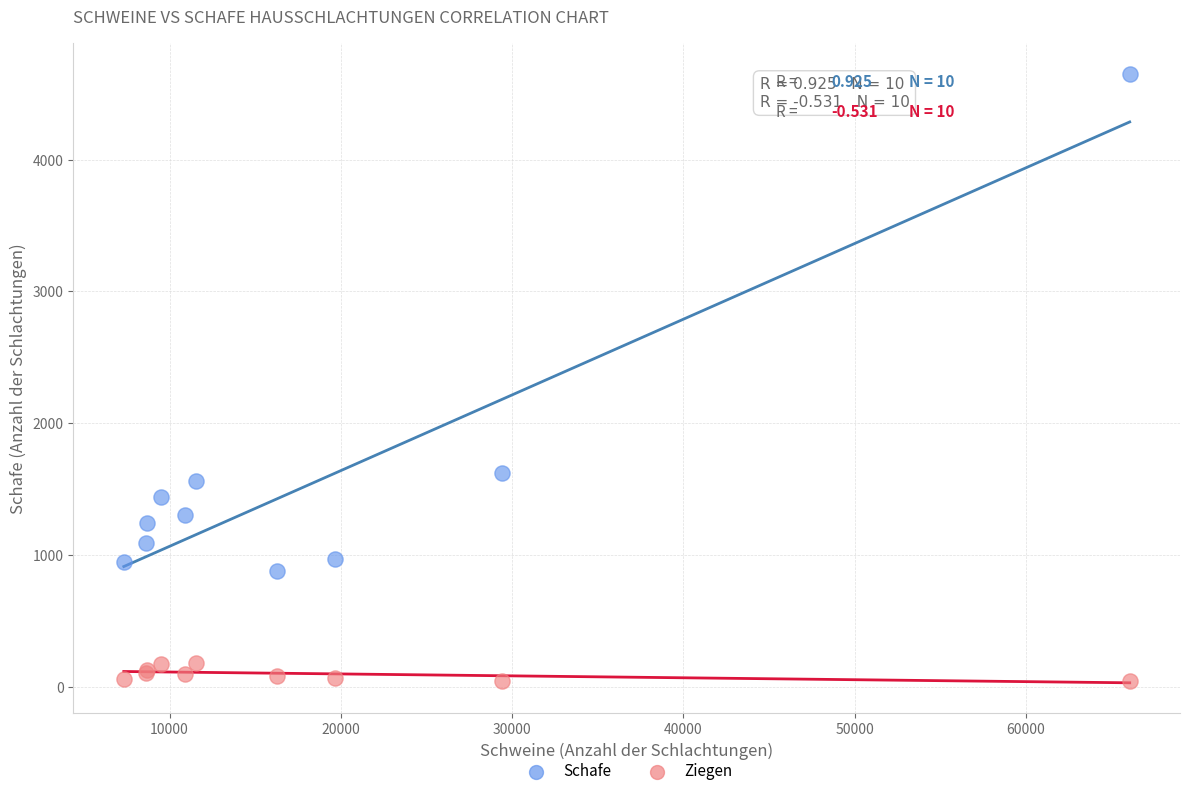

Which series reaches the maximum Y coordinate?

Schafe